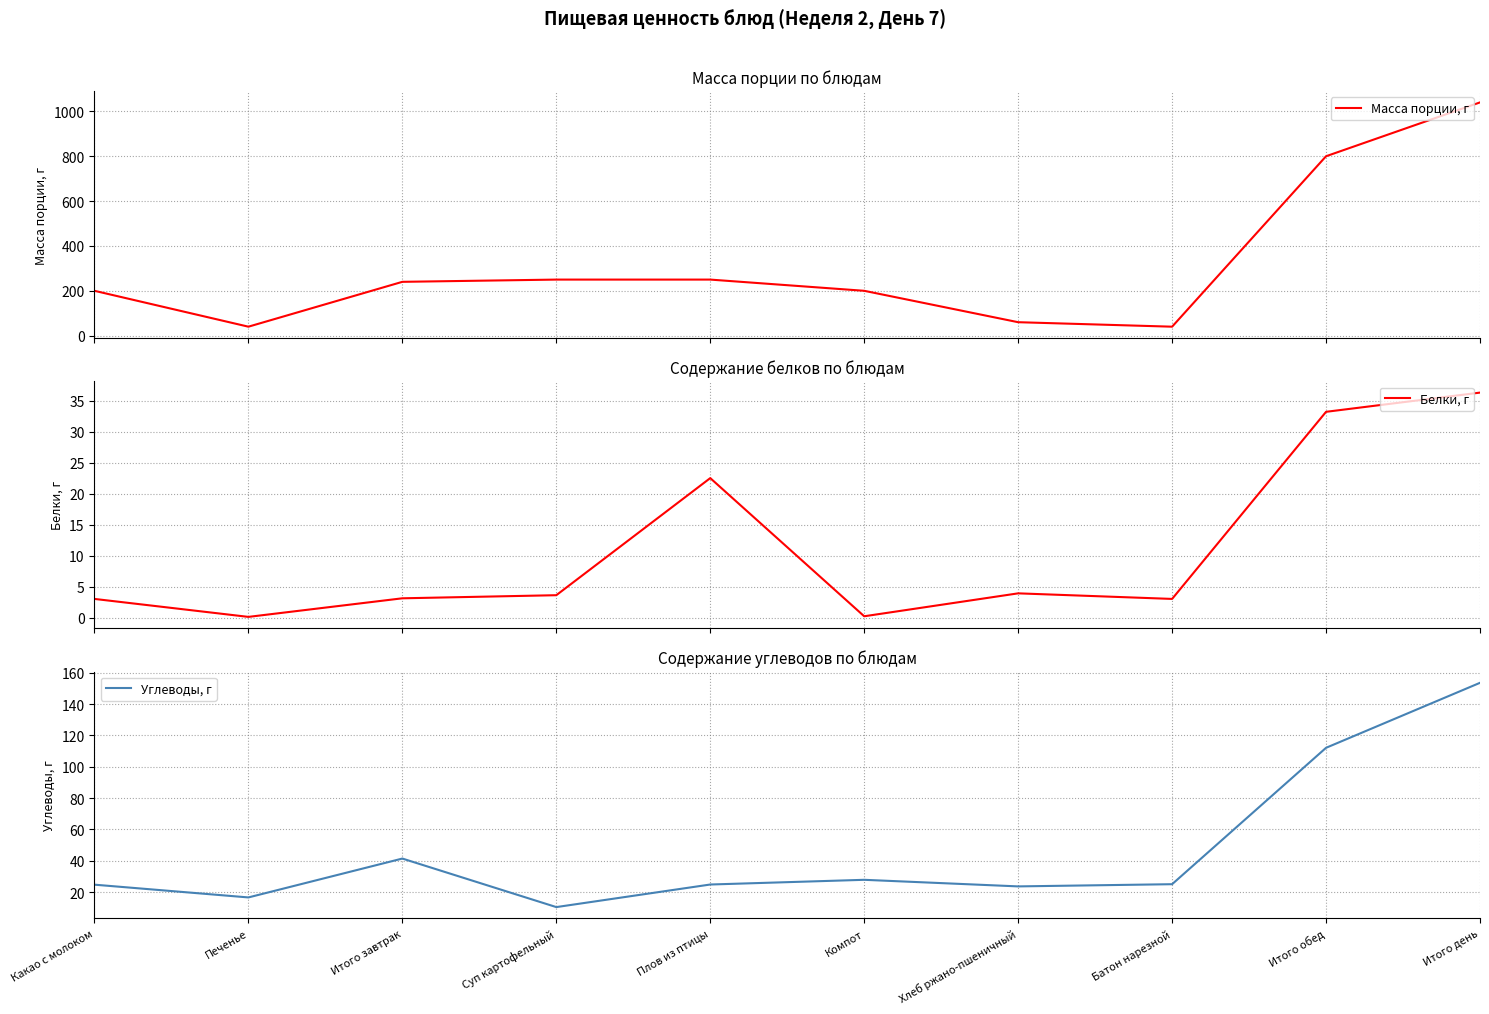

Reading left to right, what are all the values shown in this chart?

Масса порции, г: Какао с молоком=200.0	Печенье=40.0	Итого завтрак=240.0	Суп картофельный=250.0	Плов из птицы=250.0	Компот=200.0	Хлеб ржано-пшеничный=60.0	Батон нарезной=40.0	Итого обед=800.0	Итого день=1040.0
Белки, г: Какао с молоком=3.0	Печенье=0.1	Итого завтрак=3.1	Суп картофельный=3.6	Плов из птицы=22.5	Компот=0.2	Хлеб ржано-пшеничный=3.9	Батон нарезной=3.0	Итого обед=33.2	Итого день=36.3
Углеводы, г: Какао с молоком=24.8	Печенье=16.7	Итого завтрак=41.5	Суп картофельный=10.5	Плов из птицы=24.9	Компот=27.9	Хлеб ржано-пшеничный=23.7	Батон нарезной=25.1	Итого обед=112.1	Итого день=153.6